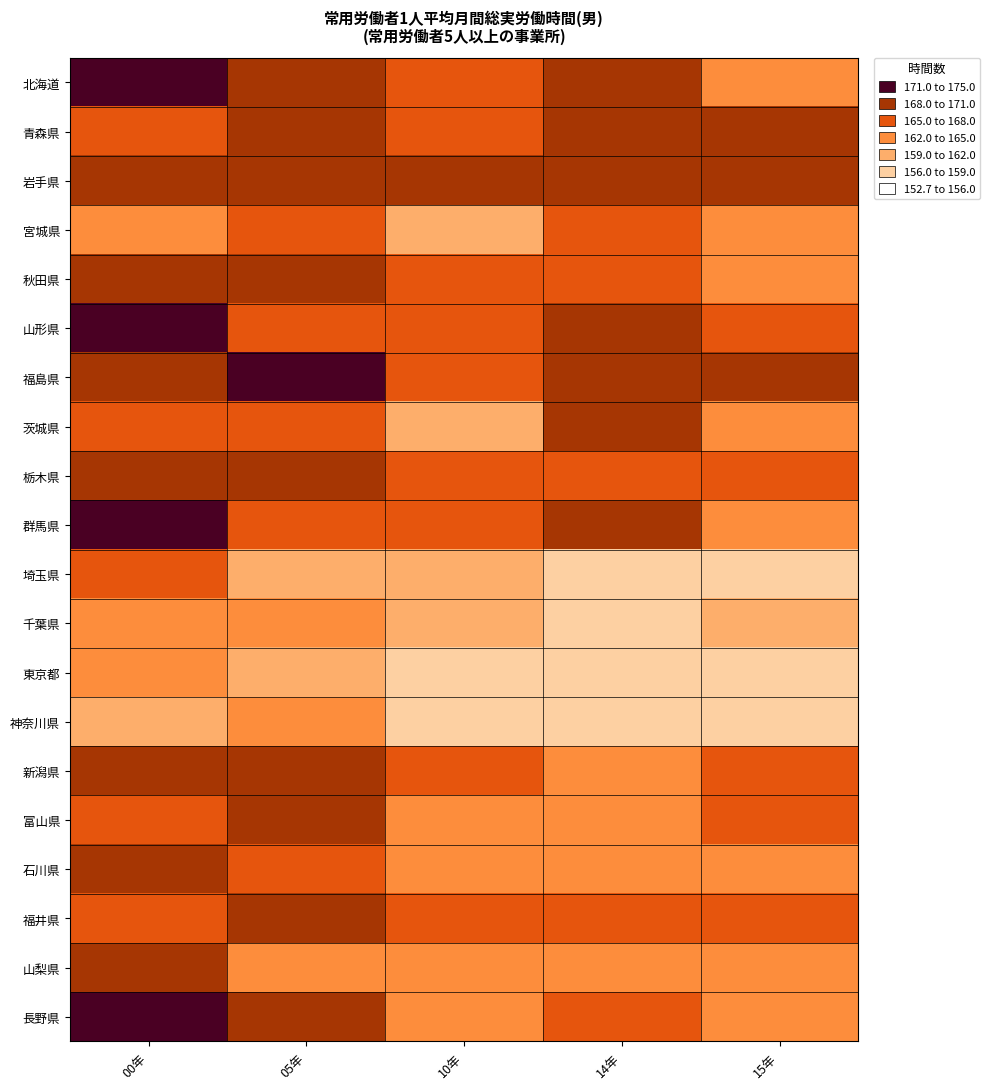

How many data points does each series have?

5